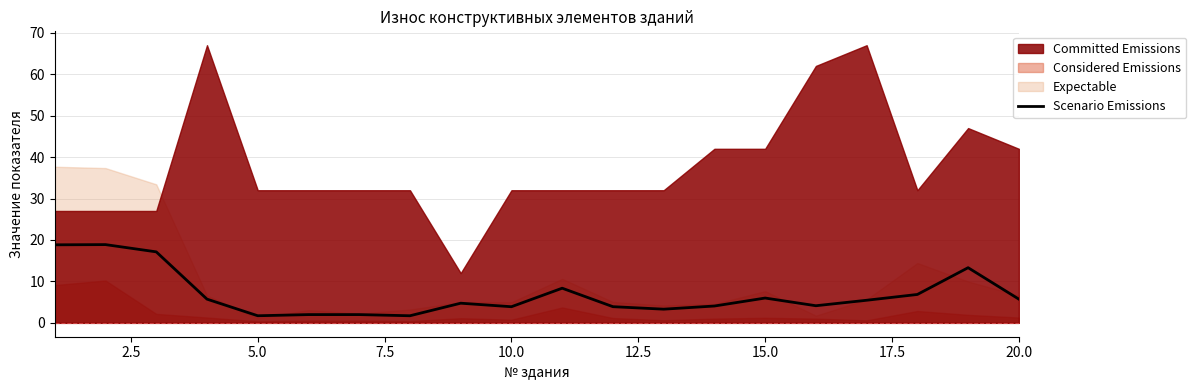

Count the number of categories in the chart.

20